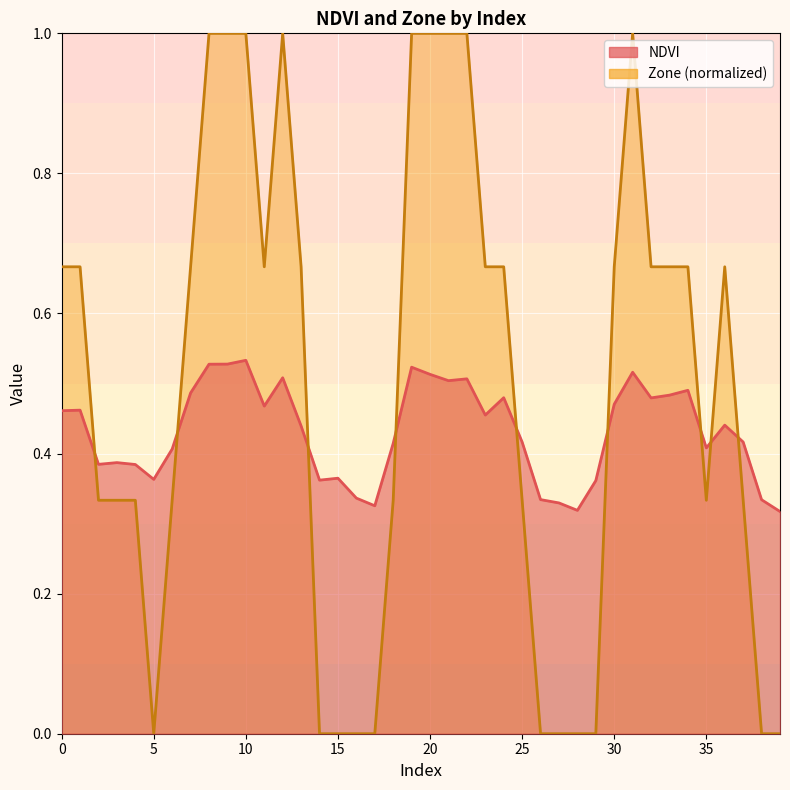

At how many categories does at least one series exceed 0?

40